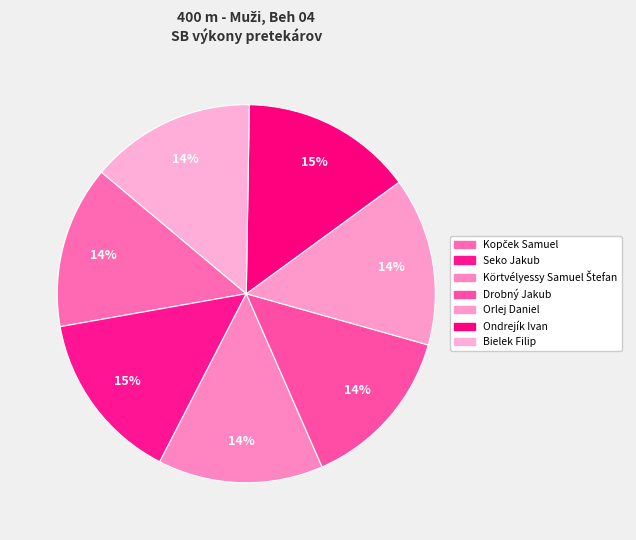

How many slices are in this pie chart?

7